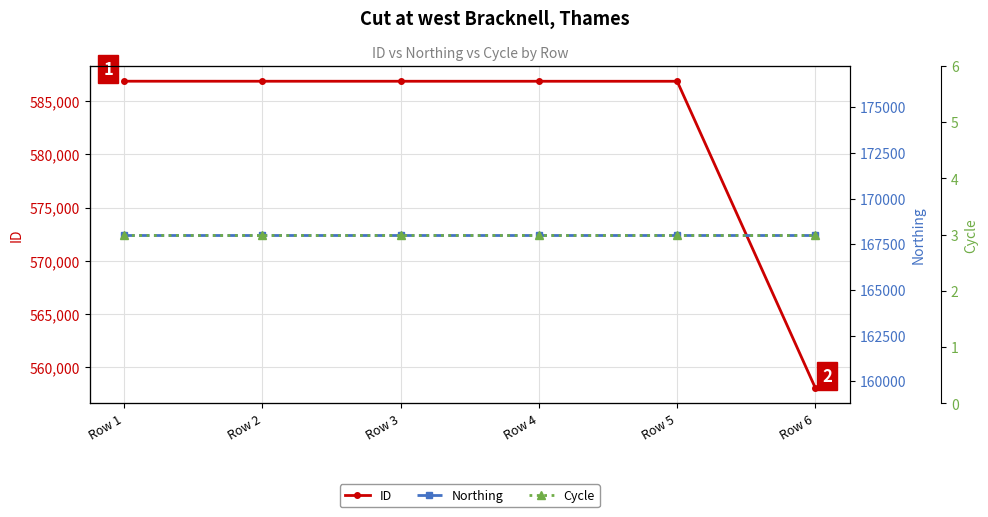

Reading right to left, what are all the values shown in this chart?

ID: 558047	586862	586863	586864	586865	586867
Northing: 168028	168028	168028	168028	168028	168028
Cycle: 3	3	3	3	3	3